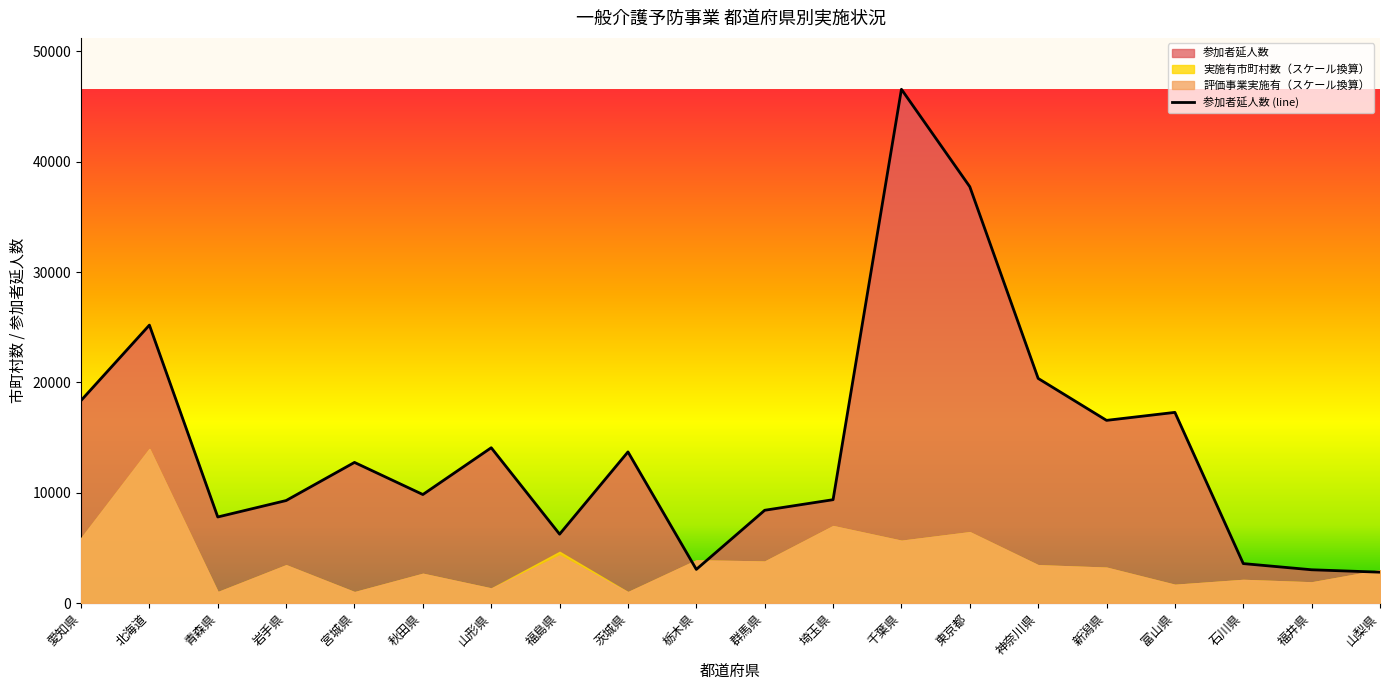

What is the average value?

14306